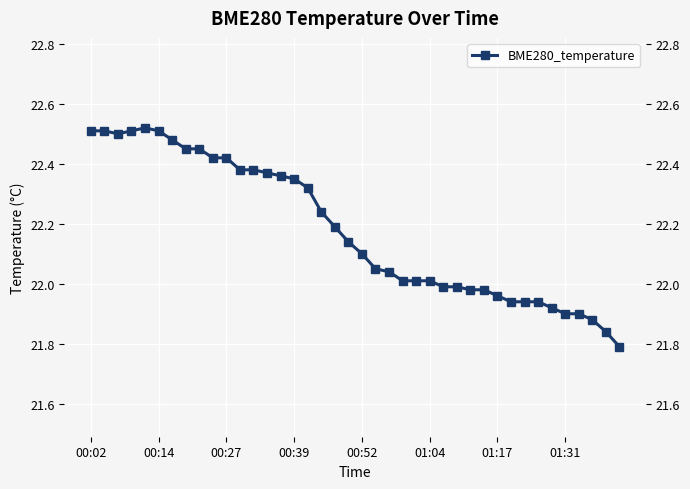

How many points are lower than both their immediate neighbors (excluding endpoints)?

1